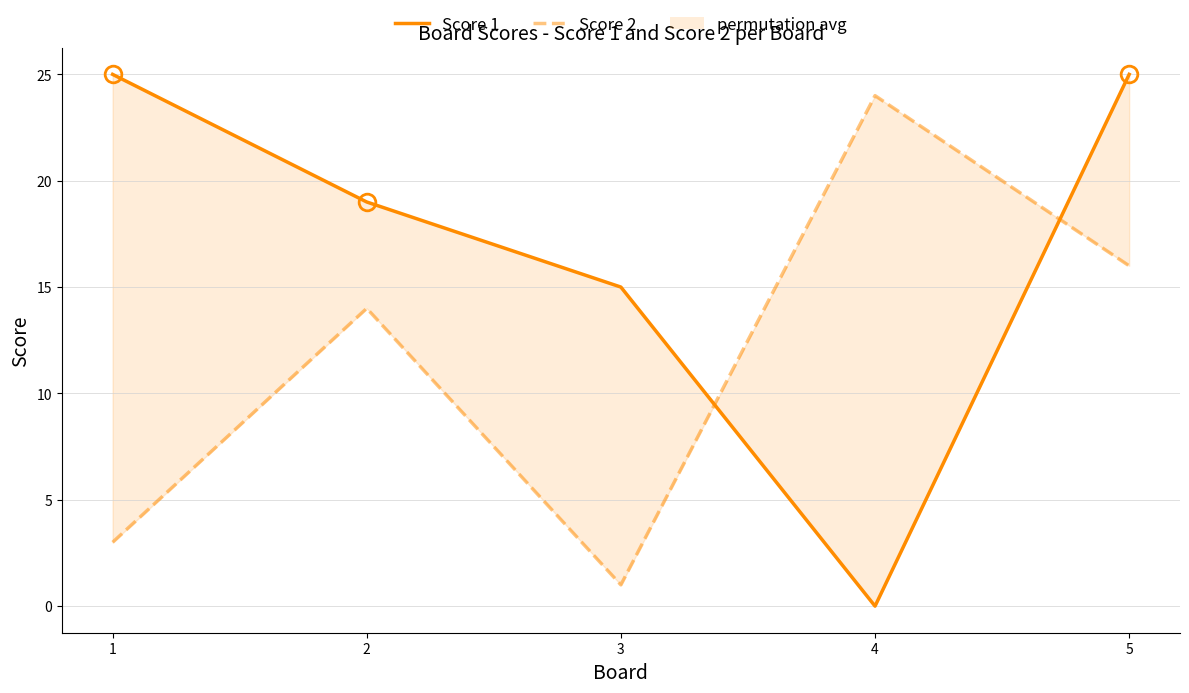

The value of Score 1 at 5 is 25. True or false?

True